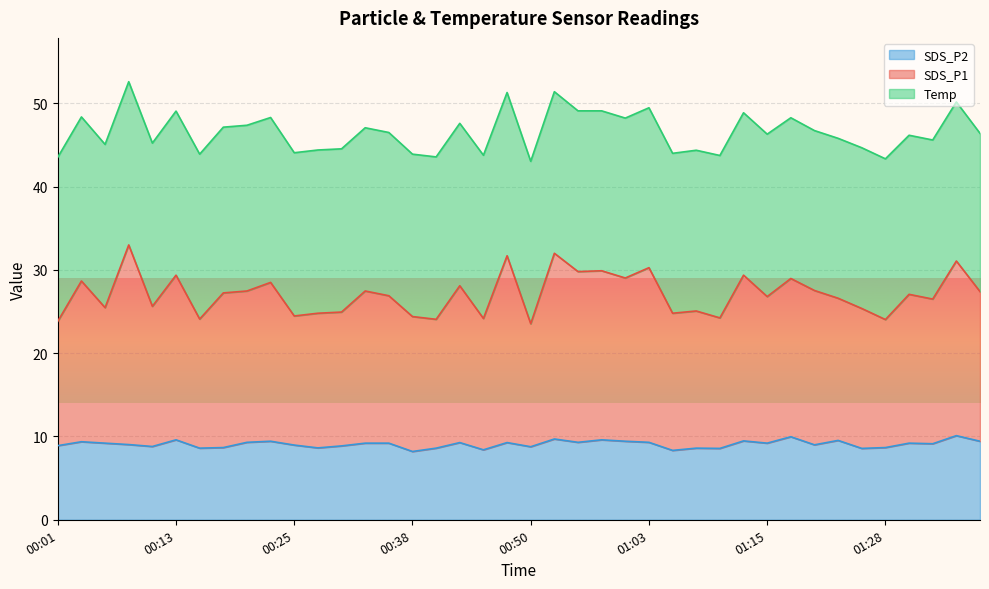

What is the smallest value displayed?

8.2